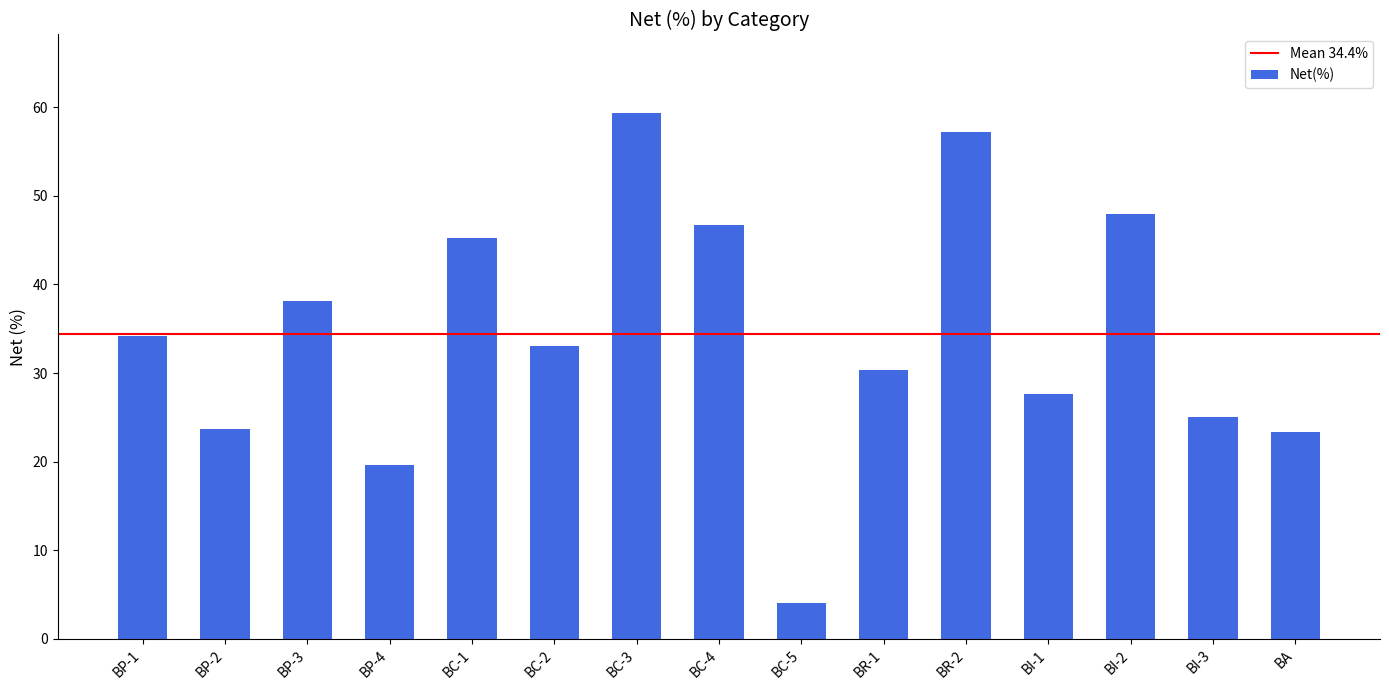

Where does the data first go above 33?

BP-1